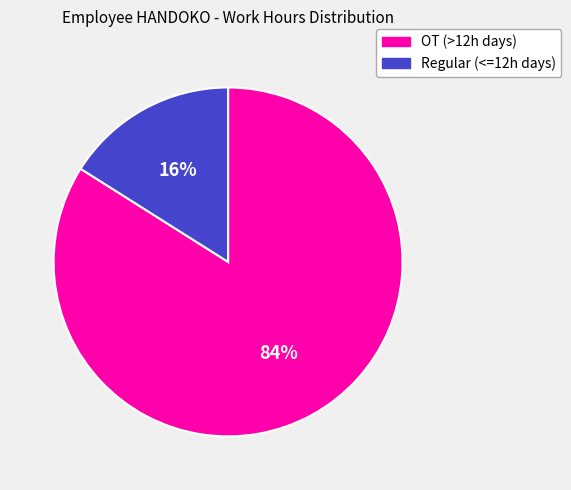

To the nearest percent, what is the difference between the largest and smallest slice percentages?

68%